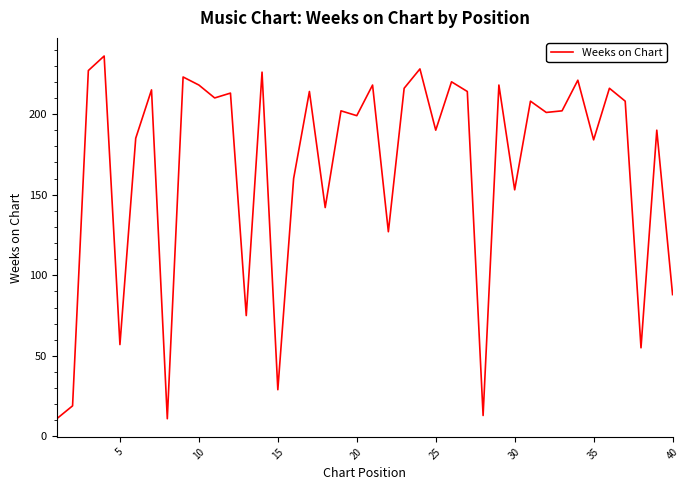

Reading left to right, what are all the values shown in this chart?

11	19	227	236	57	185	215	11	223	218	210	213	75	226	29	160	214	142	202	199	218	127	216	228	190	220	214	13	218	153	208	201	202	221	184	216	208	55	190	88